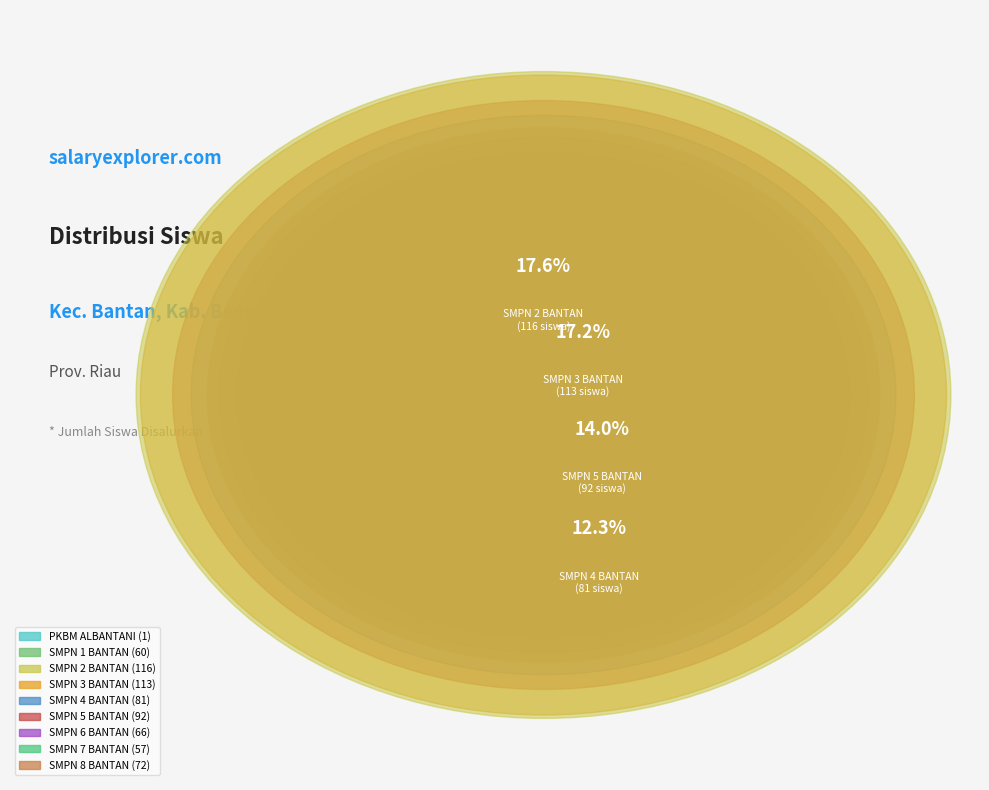

True or false: SMPN 4 BANTAN accounts for 12% of the total.

True